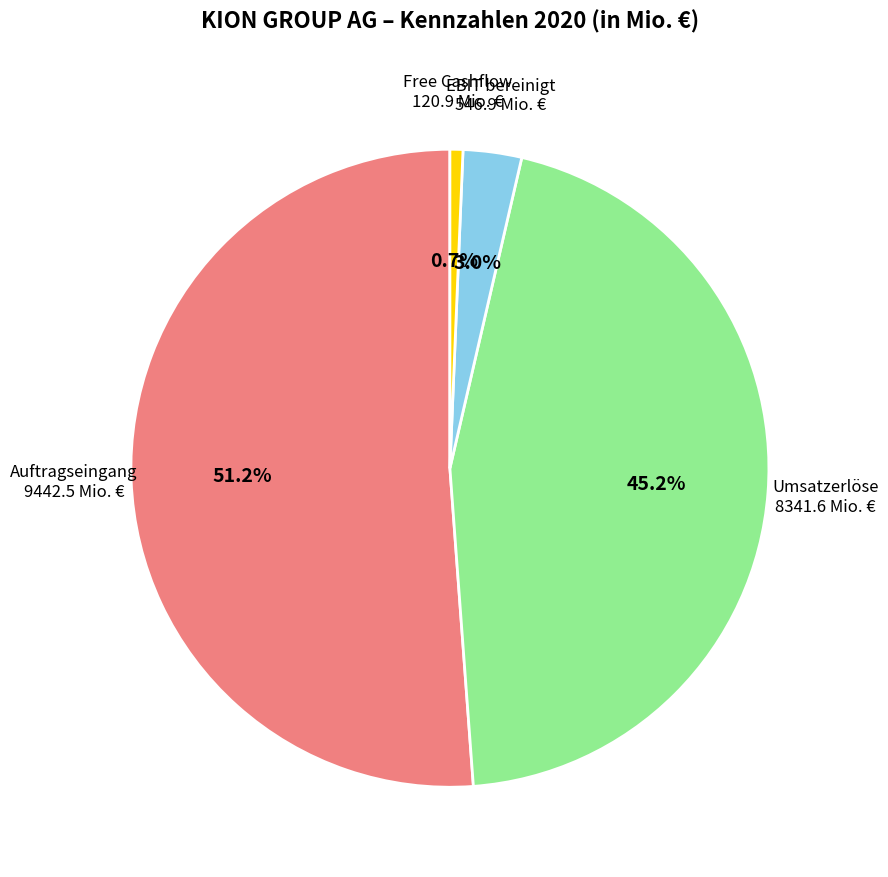

How much of the chart is everything except Free Cashflow?

99.3%